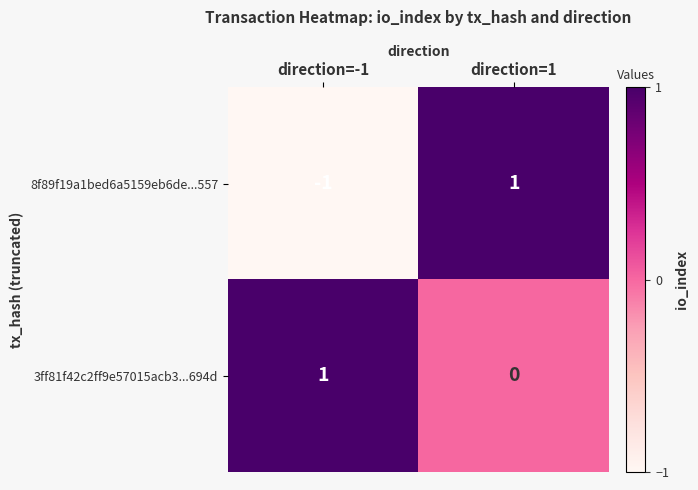

At which label does 3ff81f42c2ff9e57015acb3...694d reach its minimum?

direction=1